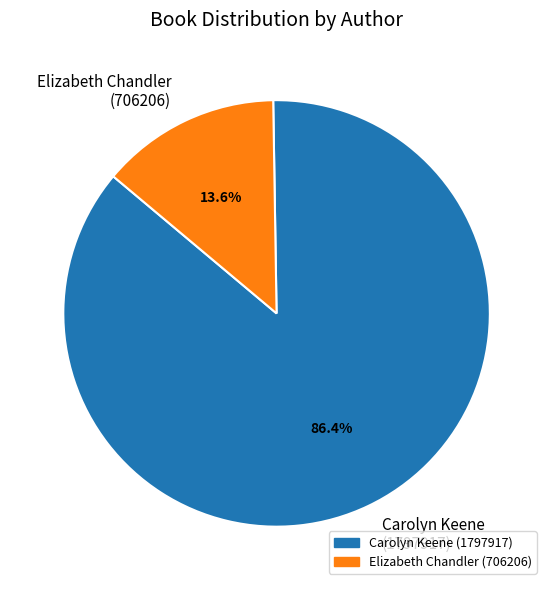

Which category has the smallest portion of the pie?

Elizabeth Chandler (706206)